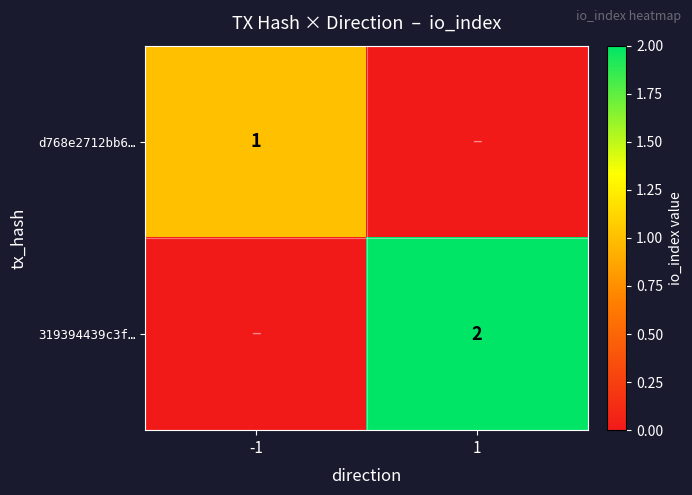

Is it true that 319394439c3f… equals 3 at 1?

False